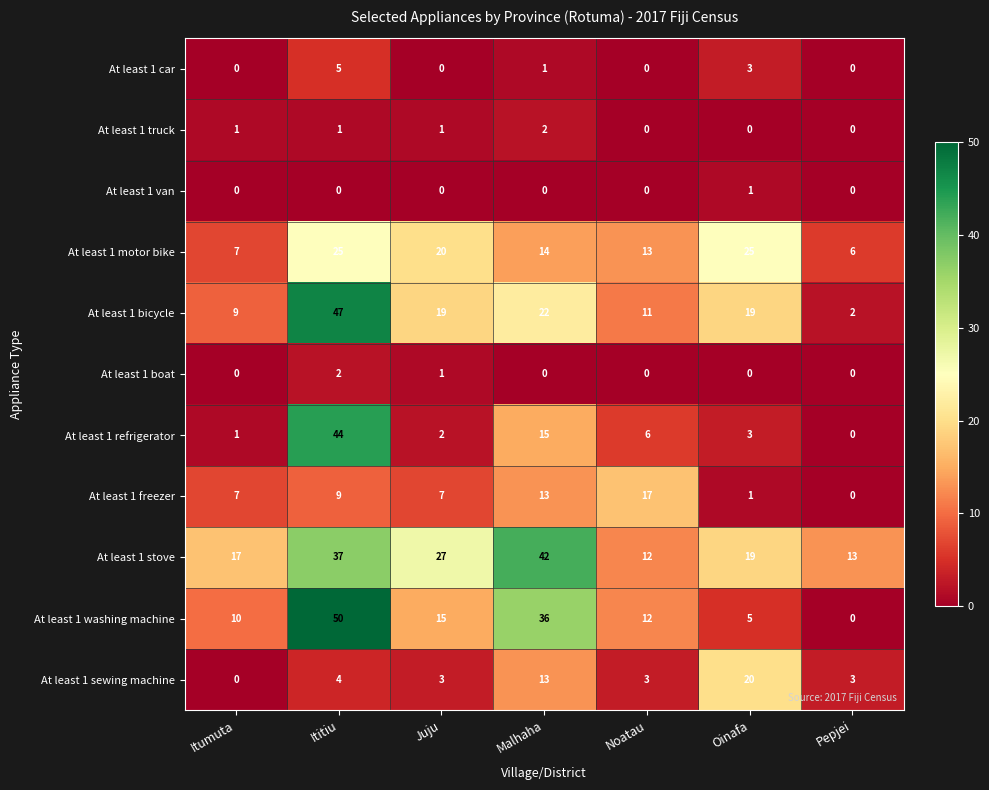

Which label corresponds to the largest value in the chart?

Ititiu